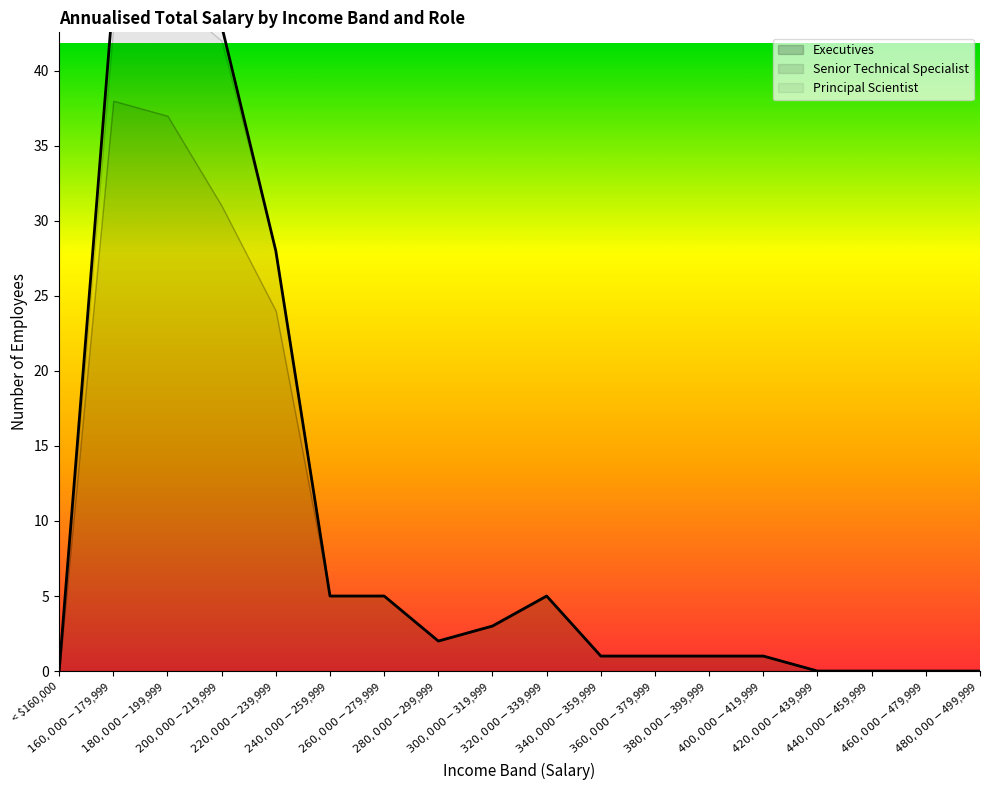

The value of Executives at $400,000 - $419,999 is 1. True or false?

True